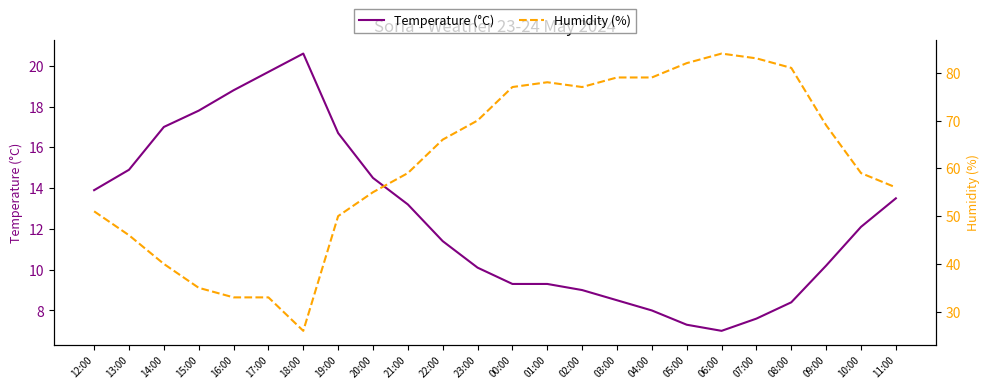

What is the label of the 13th point from the left?

00:00